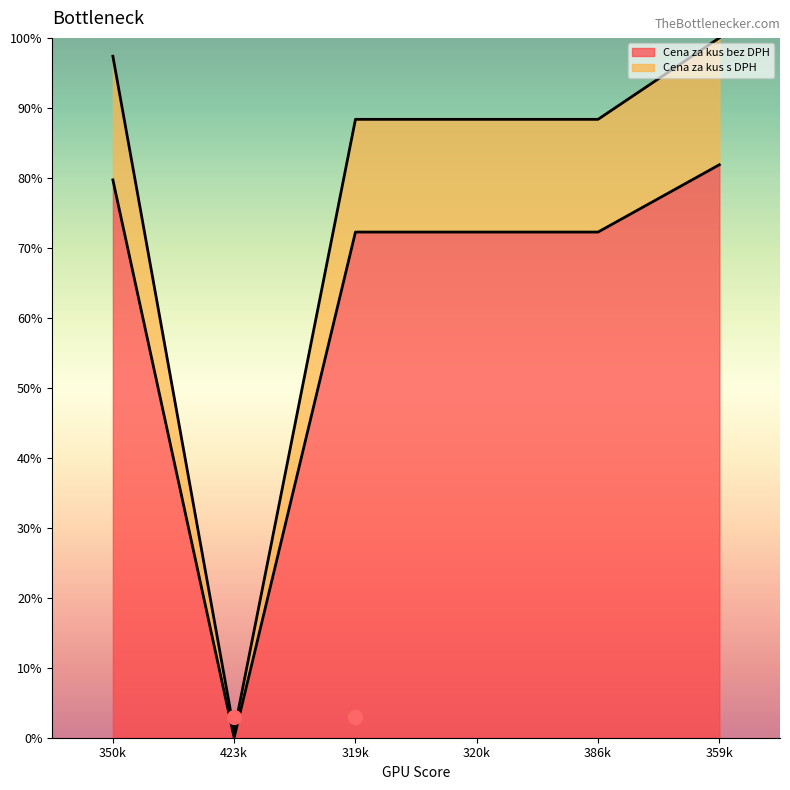

Which series has the largest Y range (max minus min)?

Cena za kus s DPH